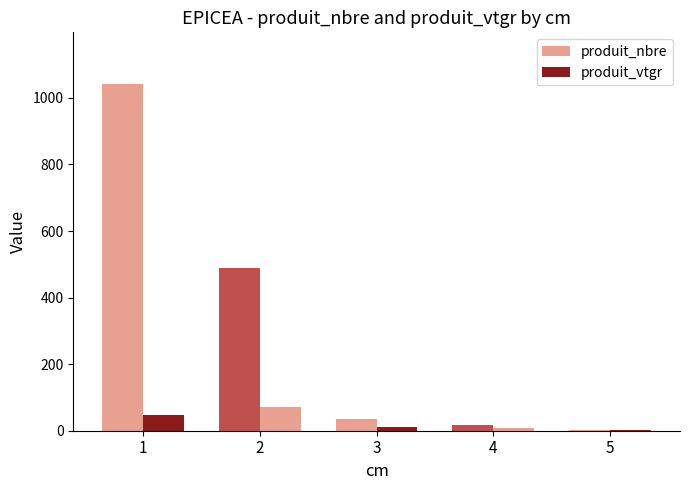

At which category is the sum across all series the highest?

1